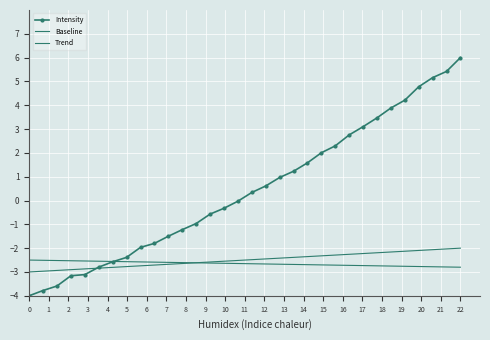

Which series has the largest total across all categories?

Intensity